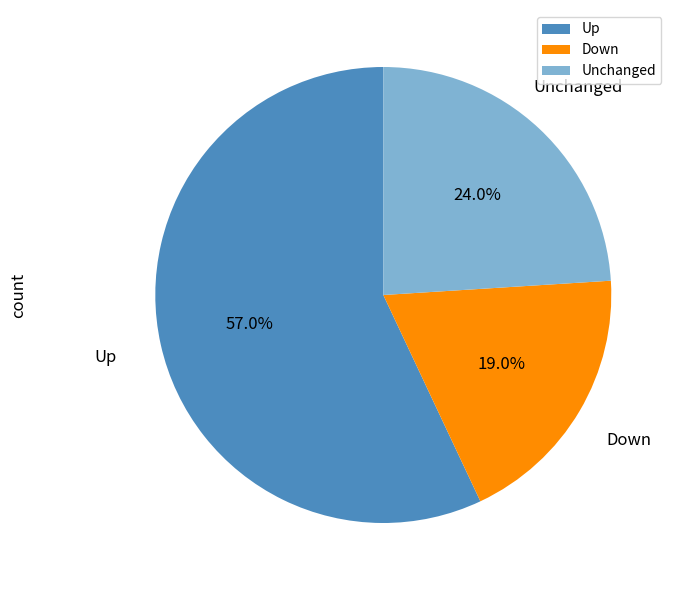

Is the sum of Down and Up greater than half?

Yes